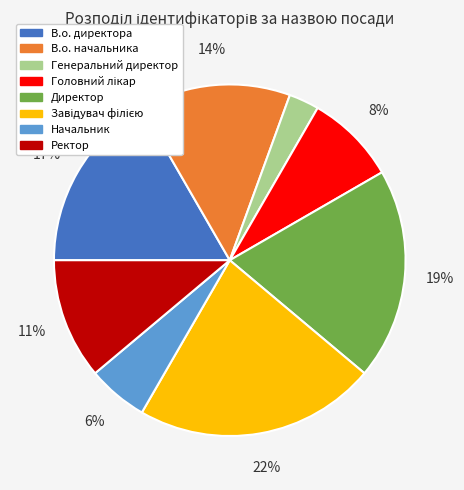

To the nearest percent, what portion does Генеральний директор represent?

3%